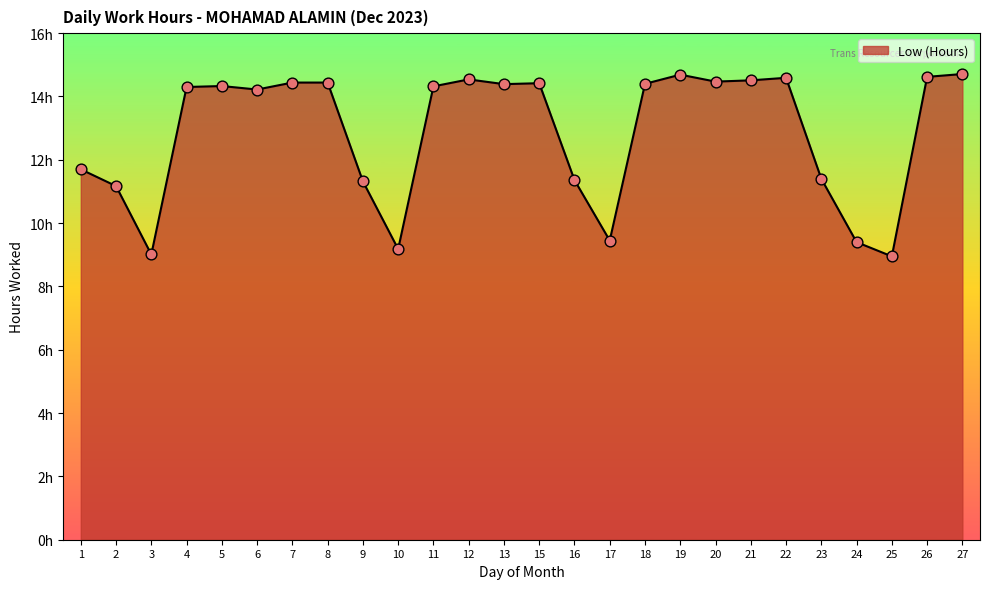

Which has a higher value, 5 or 11?

5